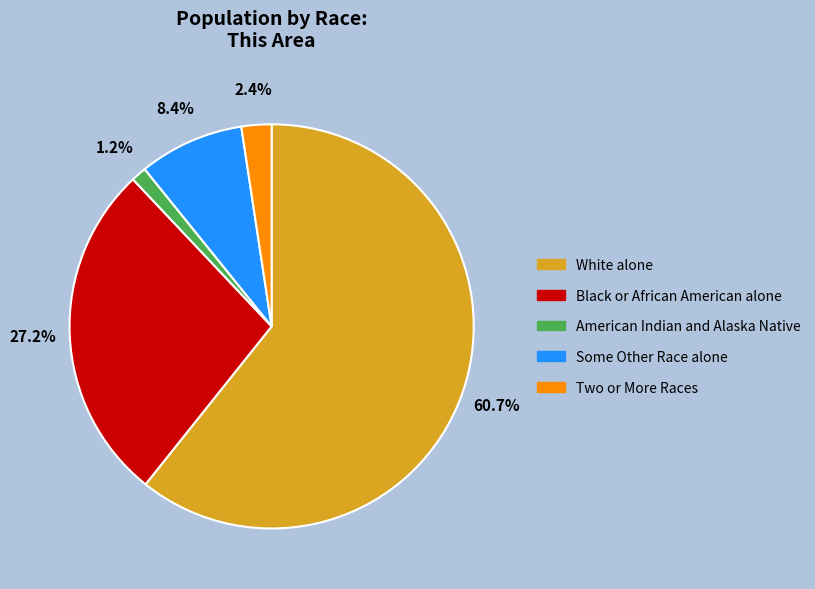

Rank the categories by value from highest to lowest.

White alone, Black or African American alone, Some Other Race alone, Two or More Races, American Indian and Alaska Native